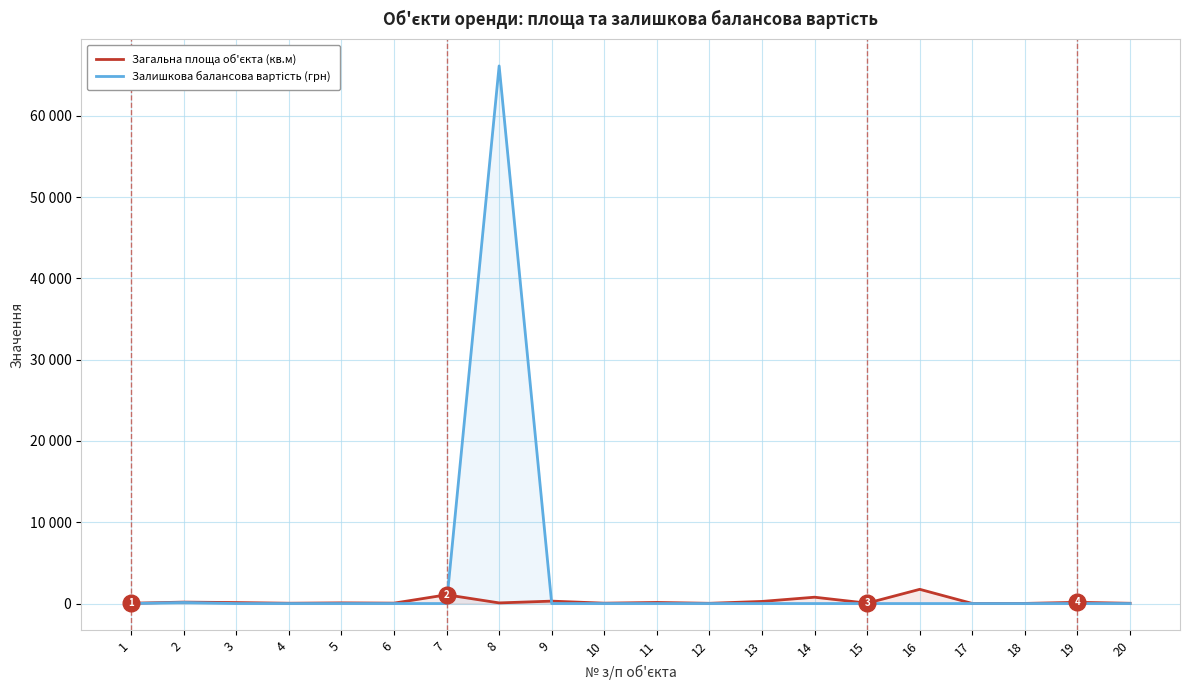

Rank the categories by Загальна площа об'єкта (кв.м) value from highest to lowest.

16, 7, 14, 9, 13, 2, 19, 11, 3, 5, 8, 6, 15, 10, 4, 1, 20, 12, 18, 17